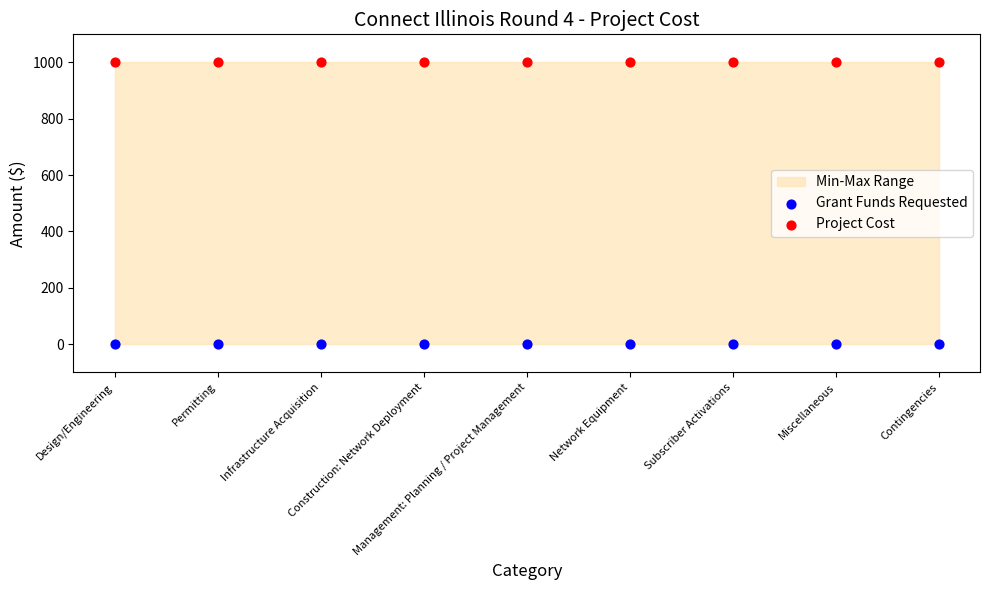

Which series reaches the minimum Y coordinate?

Grant Funds Requested